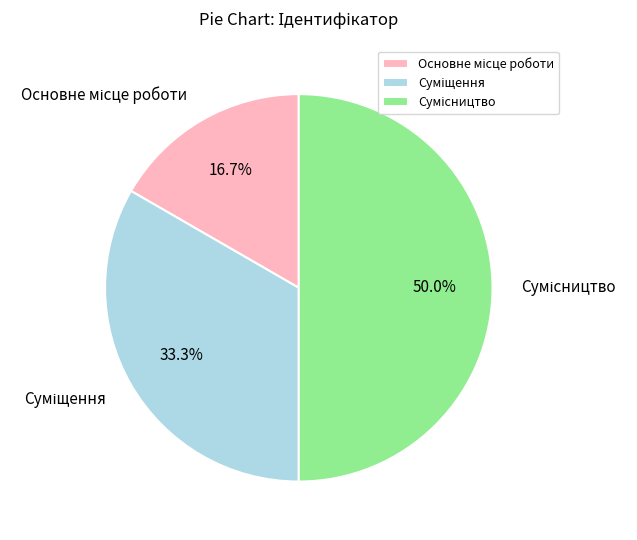

How many slices are in this pie chart?

3